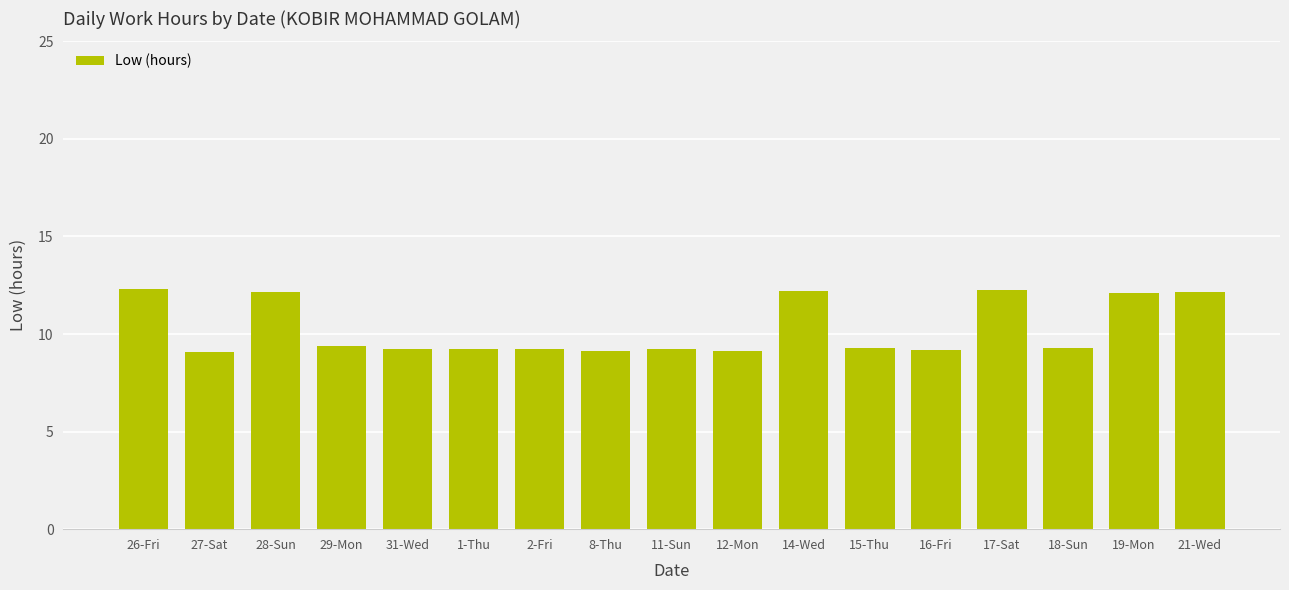

What is the value of the 8th bar from the left?

9.1